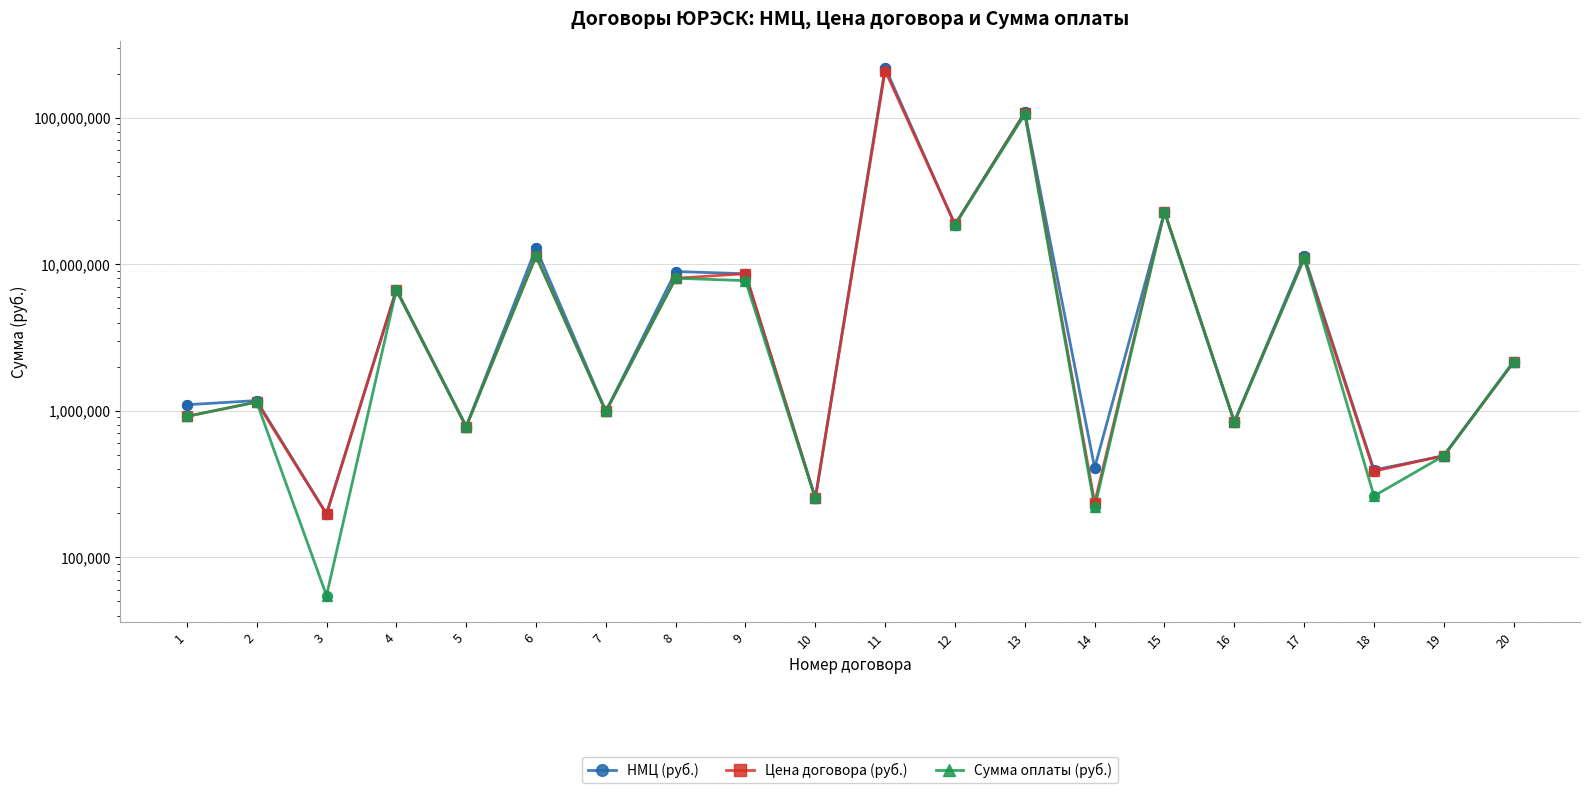

What is the total value across all series at 5?

2340000.0